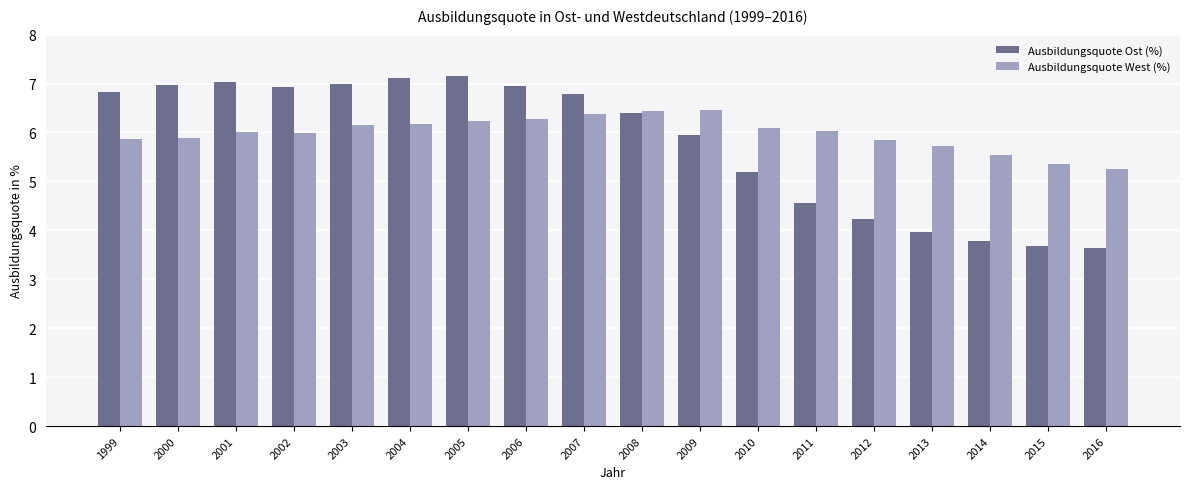

What is the difference between the second highest and second lowest values in the Ausbildungsquote West (%) series?

1.1